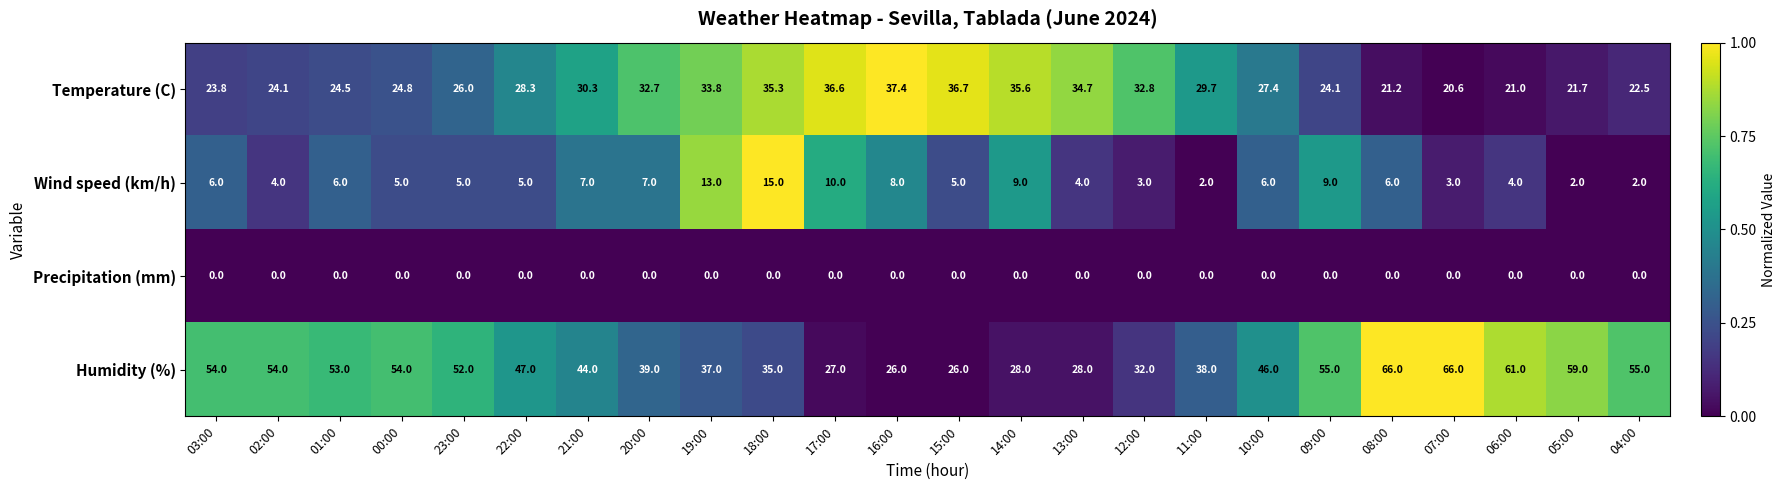

List the series in order of their peak value, highest first.

Humidity (%), Temperature (C), Wind speed (km/h), Precipitation (mm)